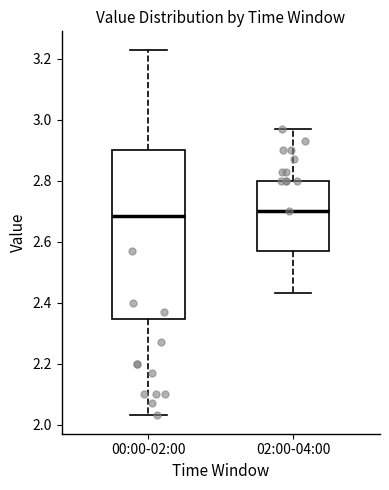

Which box is the tallest, from its lower edge to its upper edge?

00:00-02:00